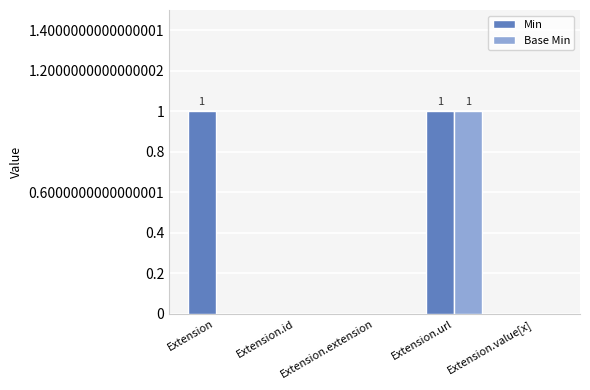

Which series has the largest total across all categories?

Min